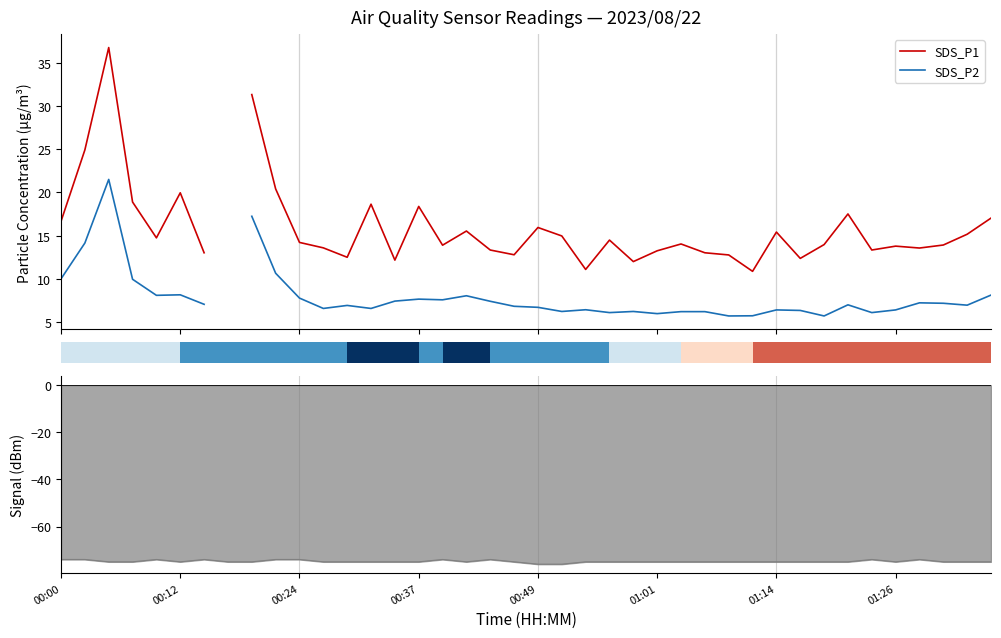

Is the value of Signal at 14 greater than the value of SDS_P1 at 10?

No